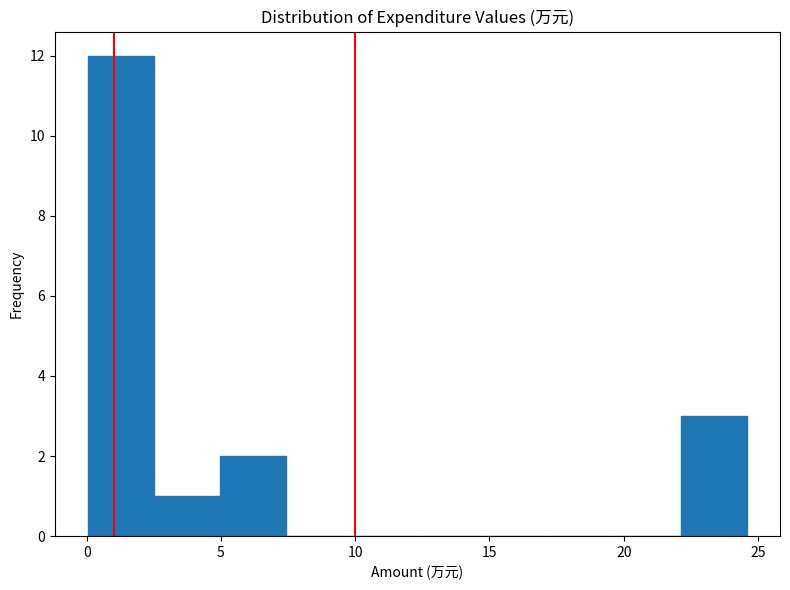

What is the height of the bar covering 5.0 to 7.5 on the x-axis? Neither the bar edges nor the heights are printed on the chart, so give them approximately, as read against the axes.

2